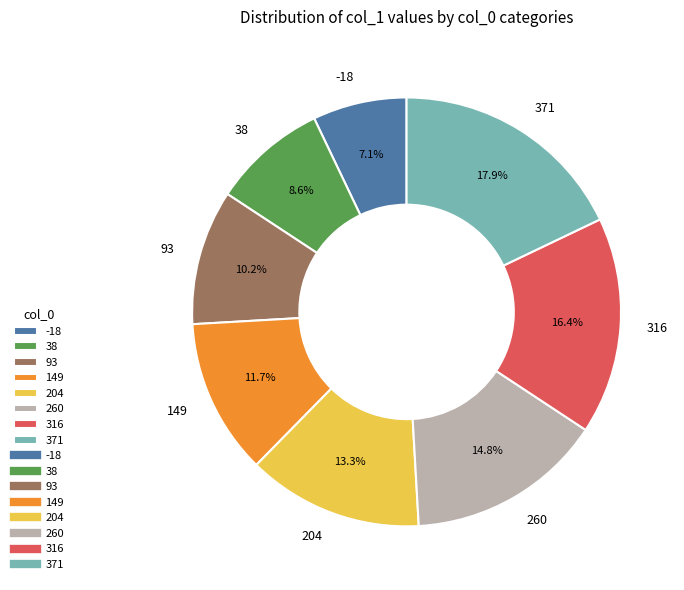

Is it true that 38 is 1% of the pie?

False